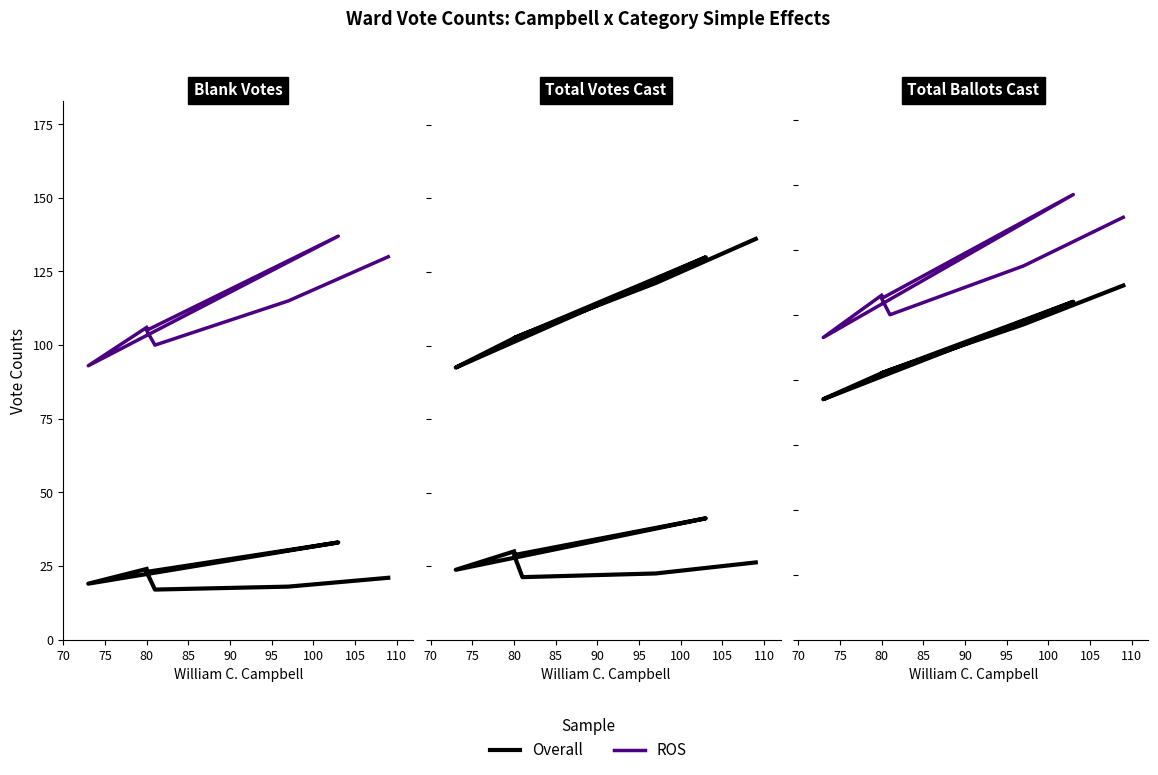

What is the difference between the second highest and second lowest values in the Overall series?

22